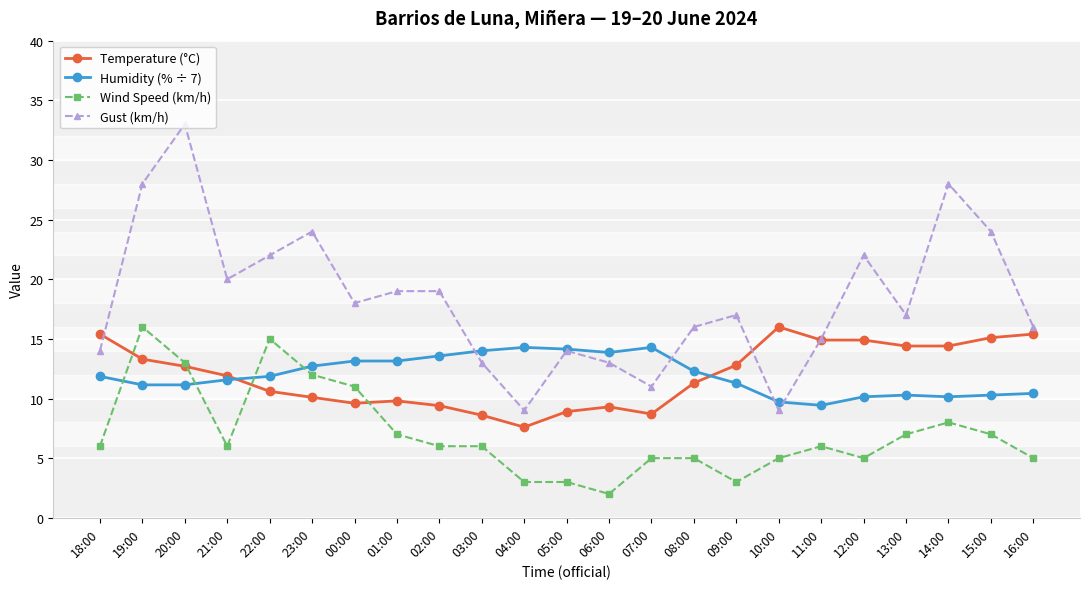

What is the sum of all Humidity (% ÷ 7) values?

274.7